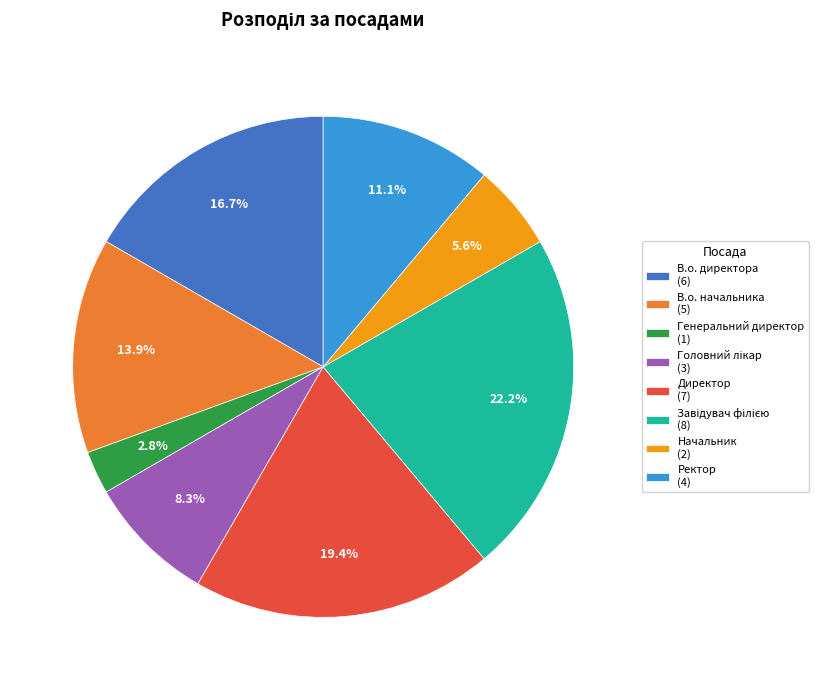

Which has a higher value, В.о. директора (6) or Ректор (4)?

В.о. директора (6)